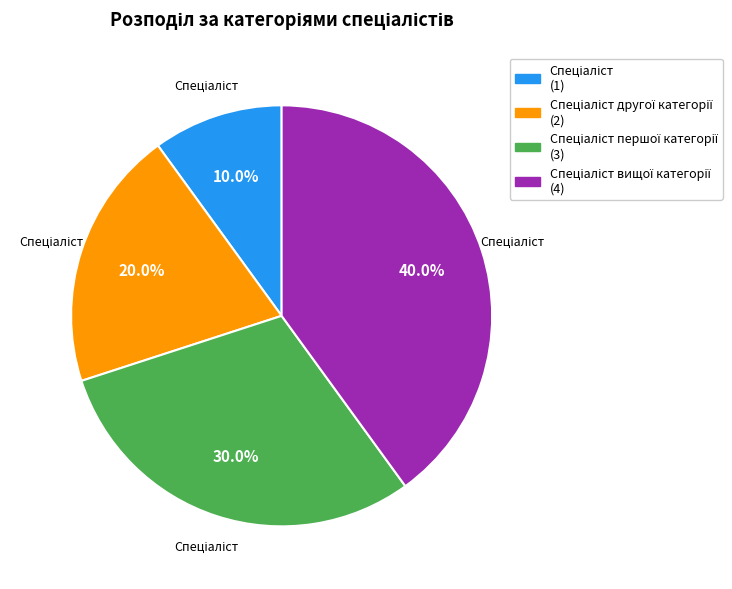

Does any single category account for the majority?

No